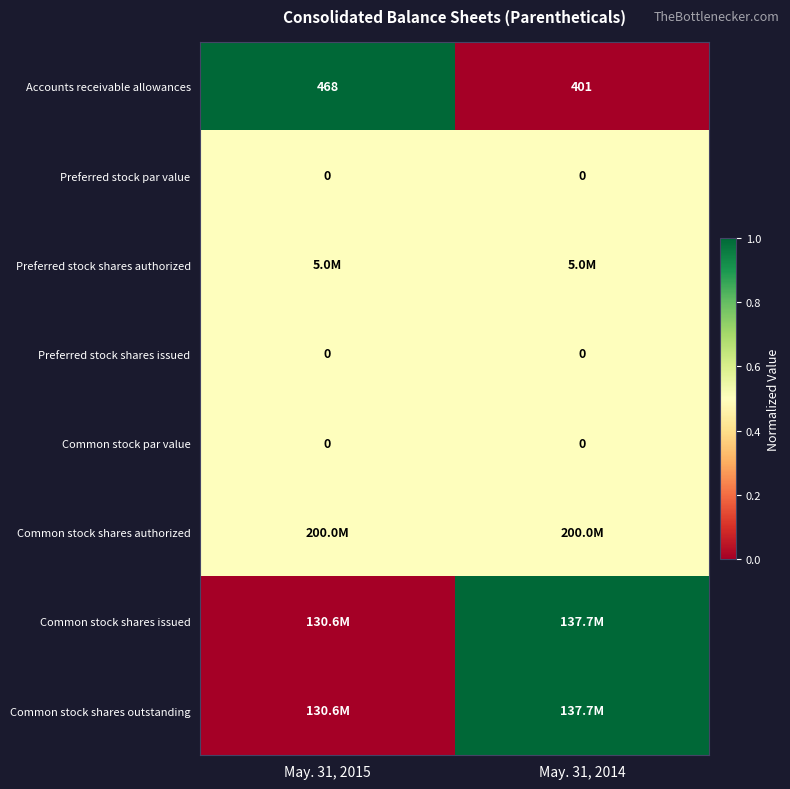

The value of Accounts receivable allowances at May. 31, 2014 is 279.2. True or false?

False